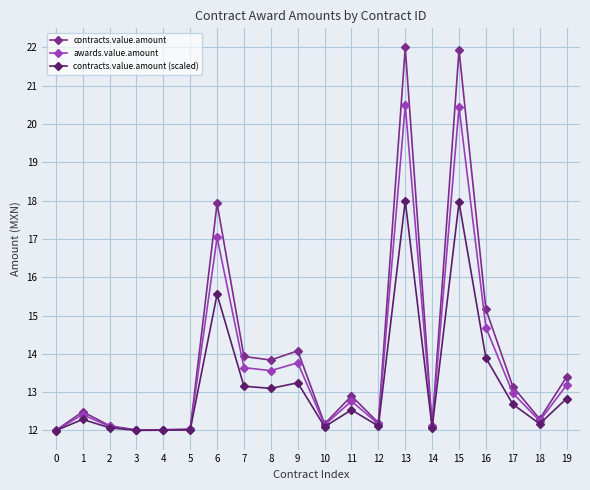

Count the number of data series in this chart.

3